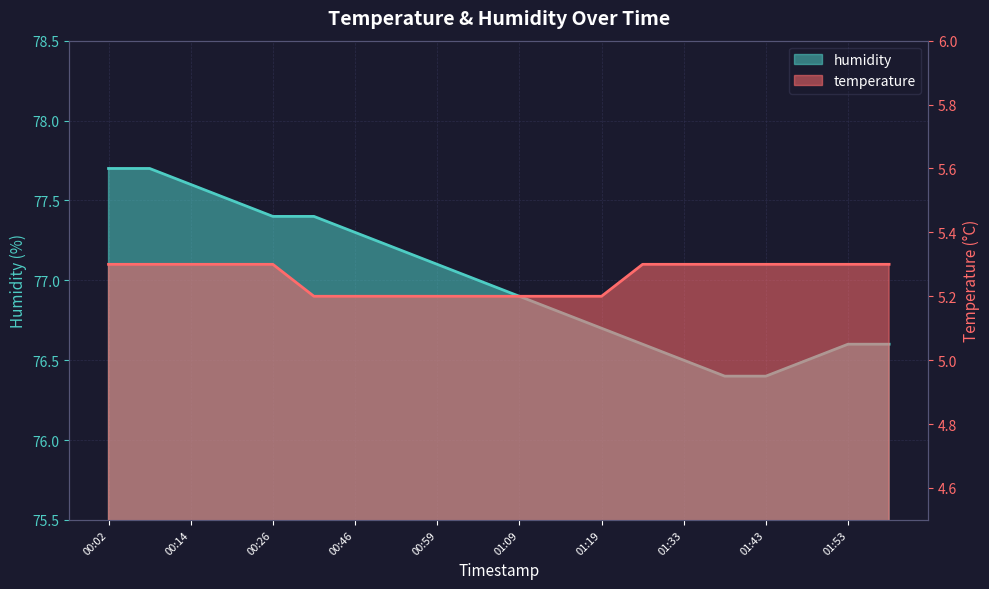

Where is humidity nearest to the value 77?

01:04